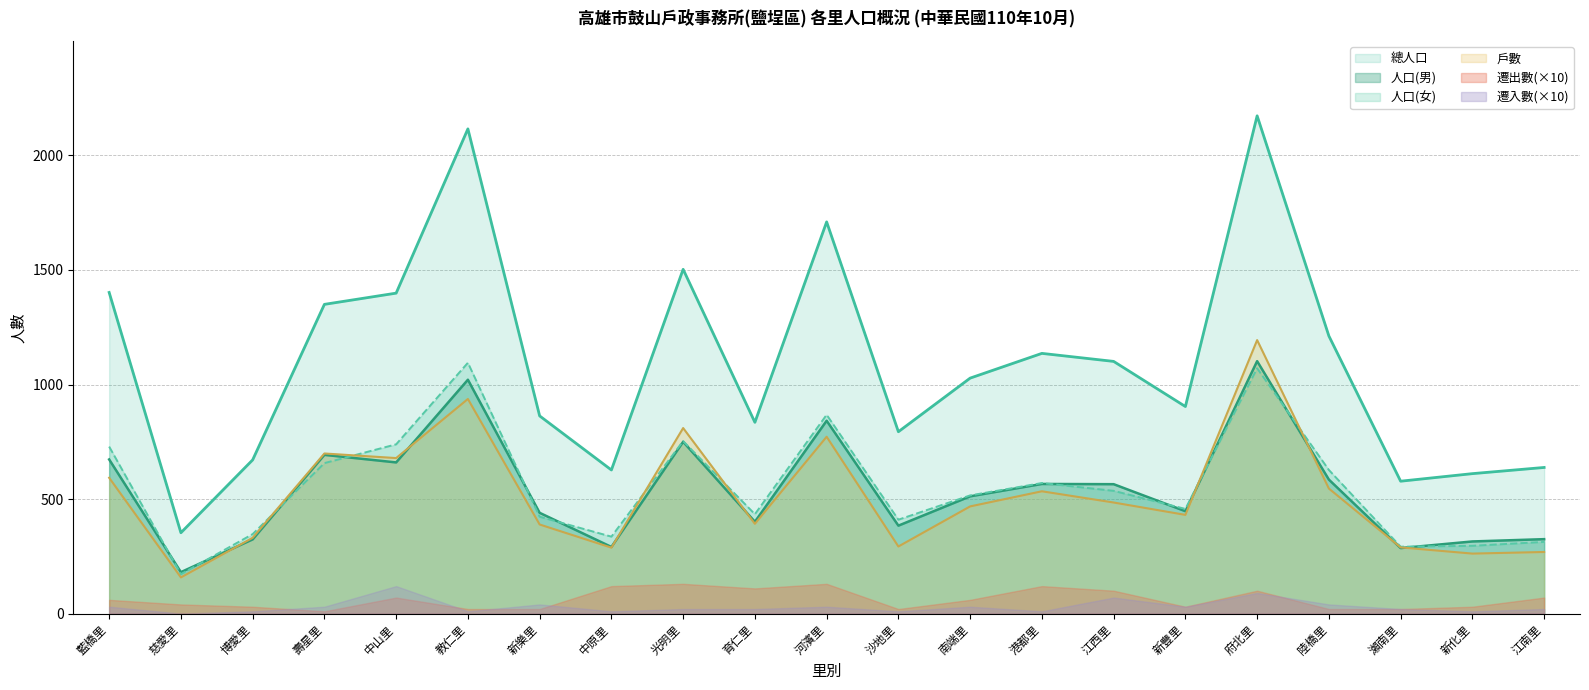

What is the value of the 總人口 point at the 10th from the left?

835